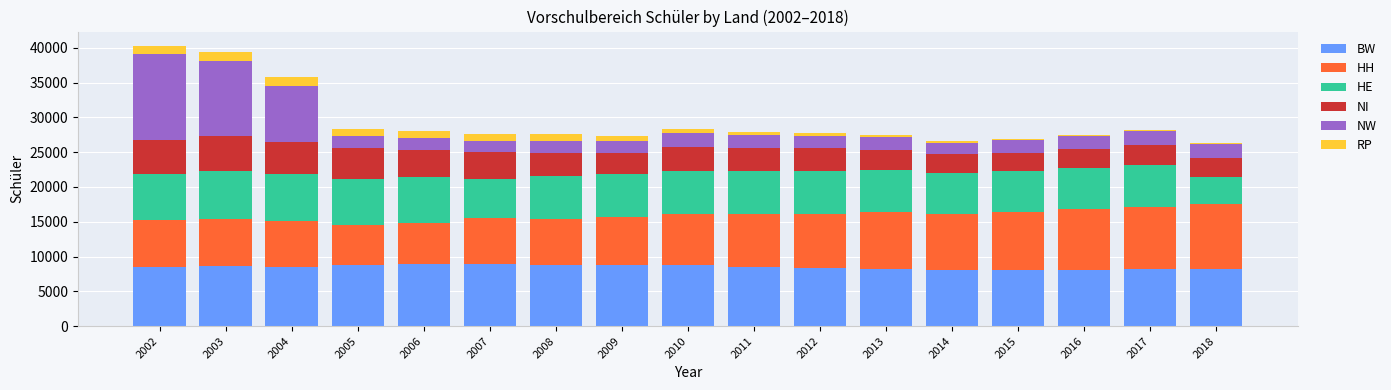

What is the highest value of the BW series?

8995